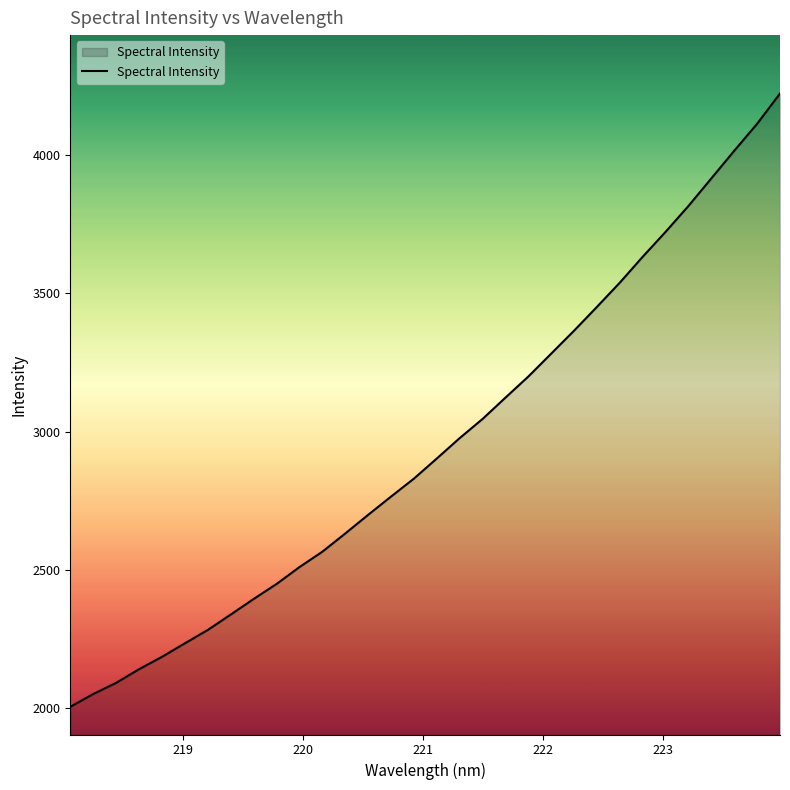

What is the maximum value shown in the chart?

4223.1